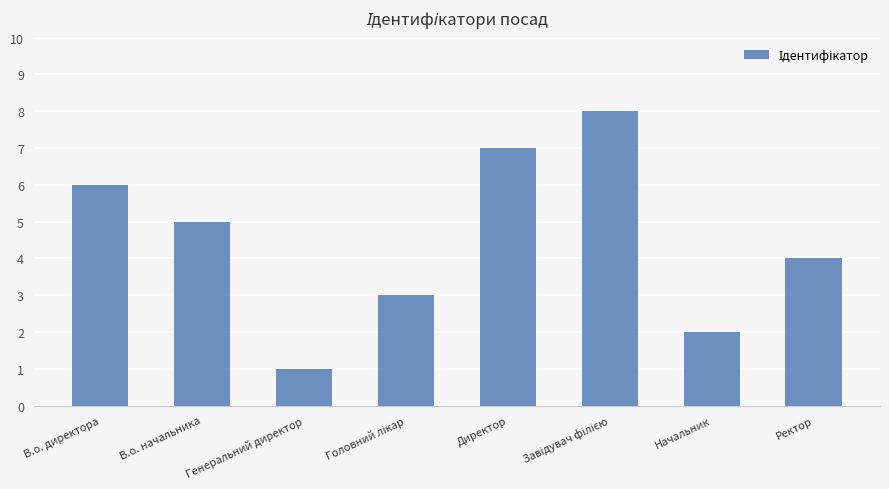

At which label is the value closest to 4?

Ректор